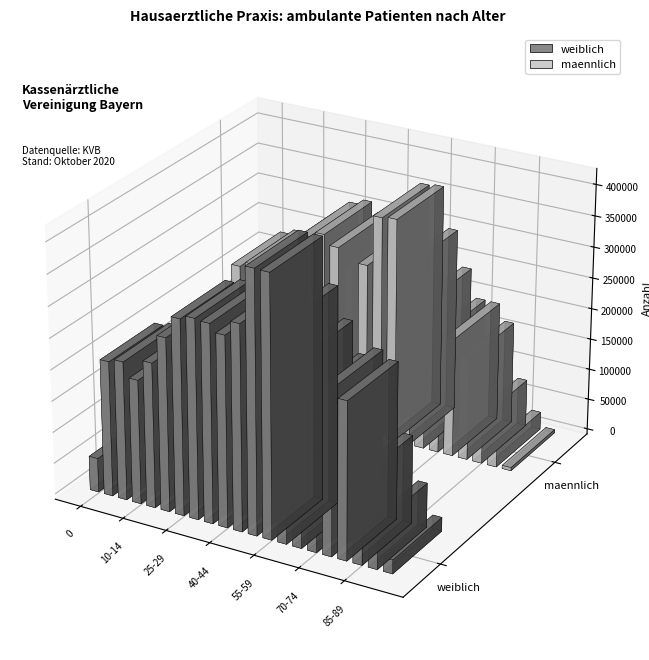

The weiblich series shows 262751 at 75-79. True or false?

True